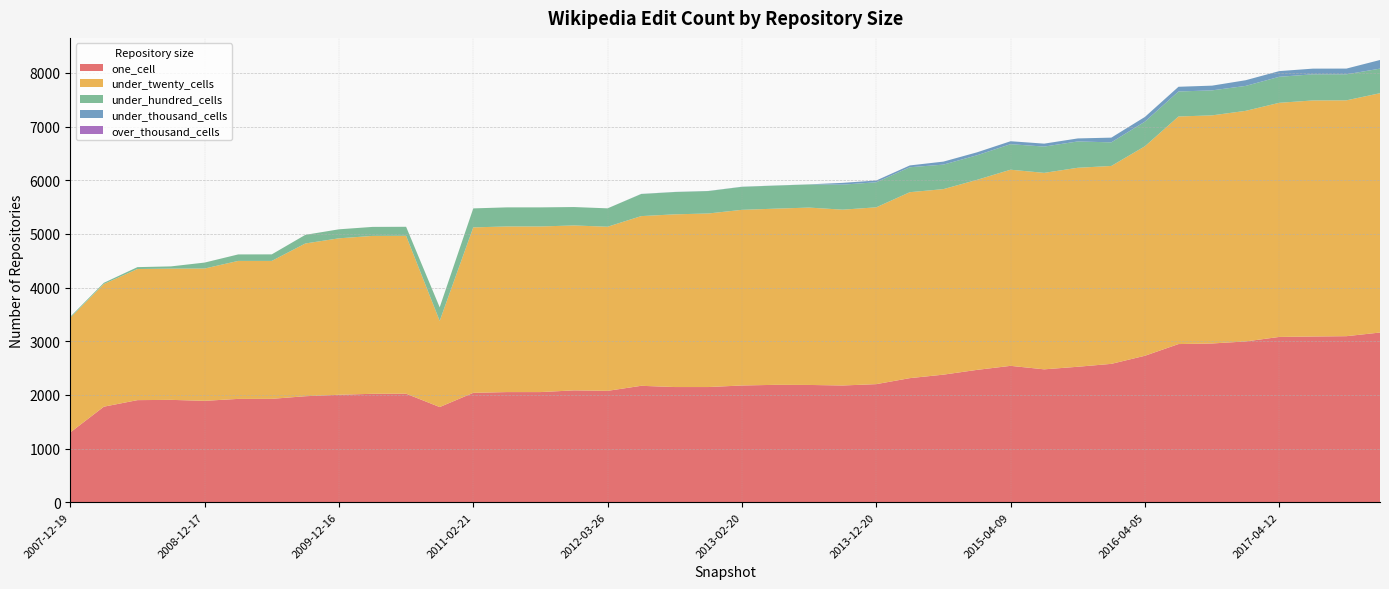

Reading left to right, list all the values displayed in this chart.

one_cell: 2007-12-19=1300	2008-04-01=1780	2008-06-27=1902	2008-10-10=1907	2008-12-17=1889	2009-04-06=1925	2009-06-17=1926	2009-09-25=1975	2009-12-16=2002	2010-04-01=2020	2010-07-26=2022	2010-11-17=1773	2011-02-21=2038	2011-06-10=2052	2011-09-05=2052	2012-01-18=2084	2012-03-26=2075	2012-07-13=2169	2012-10-31=2146	2012-12-11=2146	2013-02-20=2175	2013-05-21=2187	2013-07-09=2185	2013-09-10=2175	2013-12-20=2200	2014-03-28=2312	2014-09-08=2377	2015-01-19=2466	2015-04-09=2541	2015-07-03=2476	2015-10-01=2524	2016-01-04=2578	2016-04-05=2729	2016-07-04=2947	2016-10-07=2958	2016-12-27=2996	2017-04-12=3080	2017-07-24=3088	2017-10-12=3094	2017-12-22=3162
under_twenty_cells: 2007-12-19=2136	2008-04-01=2286	2008-06-27=2444	2008-10-10=2446	2008-12-17=2466	2009-04-06=2572	2009-06-17=2571	2009-09-25=2847	2009-12-16=2916	2010-04-01=2943	2010-07-26=2943	2010-11-17=1606	2011-02-21=3084	2011-06-10=3087	2011-09-05=3087	2012-01-18=3074	2012-03-26=3059	2012-07-13=3163	2012-10-31=3219	2012-12-11=3235	2013-02-20=3274	2013-05-21=3284	2013-07-09=3306	2013-09-10=3277	2013-12-20=3296	2014-03-28=3466	2014-09-08=3458	2015-01-19=3542	2015-04-09=3656	2015-07-03=3662	2015-10-01=3709	2016-01-04=3689	2016-04-05=3905	2016-07-04=4242	2016-10-07=4252	2016-12-27=4298	2017-04-12=4364	2017-07-24=4400	2017-10-12=4396	2017-12-22=4461
under_hundred_cells: 2007-12-19=20	2008-04-01=23	2008-06-27=35	2008-10-10=42	2008-12-17=111	2009-04-06=121	2009-06-17=122	2009-09-25=161	2009-12-16=168	2010-04-01=168	2010-07-26=168	2010-11-17=253	2011-02-21=354	2011-06-10=356	2011-09-05=356	2012-01-18=343	2012-03-26=343	2012-07-13=412	2012-10-31=416	2012-12-11=418	2013-02-20=429	2013-05-21=430	2013-07-09=431	2013-09-10=467	2013-12-20=467	2014-03-28=465	2014-09-08=457	2015-01-19=458	2015-04-09=476	2015-07-03=490	2015-10-01=491	2016-01-04=440	2016-04-05=459	2016-07-04=466	2016-10-07=466	2016-12-27=465	2017-04-12=485	2017-07-24=487	2017-10-12=485	2017-12-22=458
under_thousand_cells: 2007-12-19=0	2008-04-01=0	2008-06-27=0	2008-10-10=0	2008-12-17=0	2009-04-06=0	2009-06-17=0	2009-09-25=0	2009-12-16=0	2010-04-01=0	2010-07-26=0	2010-11-17=0	2011-02-21=0	2011-06-10=0	2011-09-05=0	2012-01-18=0	2012-03-26=0	2012-07-13=2	2012-10-31=2	2012-12-11=2	2013-02-20=2	2013-05-21=2	2013-07-09=2	2013-09-10=33	2013-12-20=33	2014-03-28=34	2014-09-08=56	2015-01-19=55	2015-04-09=55	2015-07-03=55	2015-10-01=56	2016-01-04=88	2016-04-05=88	2016-07-04=88	2016-10-07=88	2016-12-27=106	2017-04-12=106	2017-07-24=106	2017-10-12=107	2017-12-22=161
over_thousand_cells: 2007-12-19=0	2008-04-01=0	2008-06-27=0	2008-10-10=0	2008-12-17=0	2009-04-06=0	2009-06-17=0	2009-09-25=0	2009-12-16=0	2010-04-01=0	2010-07-26=0	2010-11-17=0	2011-02-21=0	2011-06-10=0	2011-09-05=0	2012-01-18=0	2012-03-26=0	2012-07-13=0	2012-10-31=0	2012-12-11=0	2013-02-20=0	2013-05-21=0	2013-07-09=0	2013-09-10=0	2013-12-20=0	2014-03-28=0	2014-09-08=0	2015-01-19=0	2015-04-09=0	2015-07-03=0	2015-10-01=0	2016-01-04=0	2016-04-05=0	2016-07-04=0	2016-10-07=0	2016-12-27=0	2017-04-12=0	2017-07-24=0	2017-10-12=0	2017-12-22=0